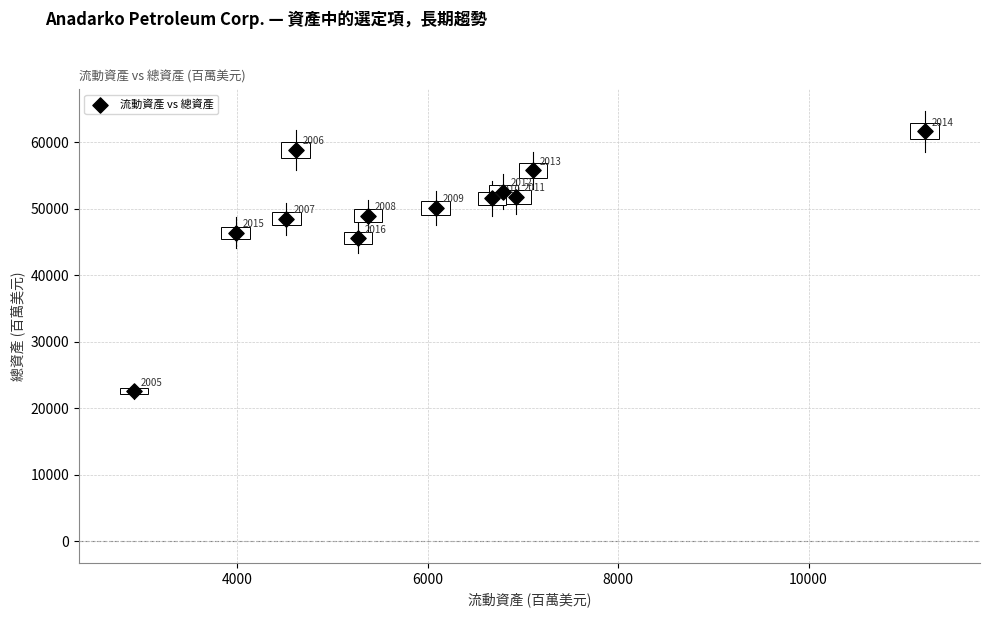

What is the range of Y values (max minus min)?

39101